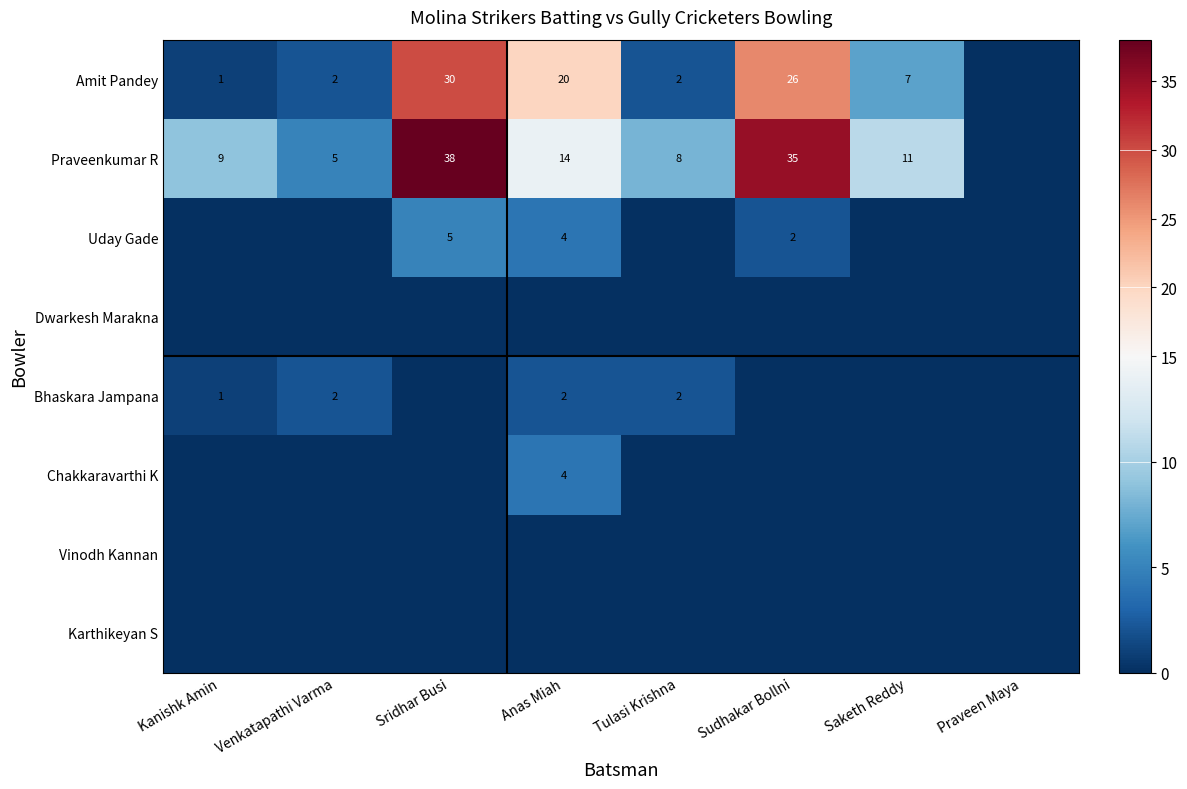

What is the sum of the Amit Pandey values at Sridhar Busi and Kanishk Amin?

31